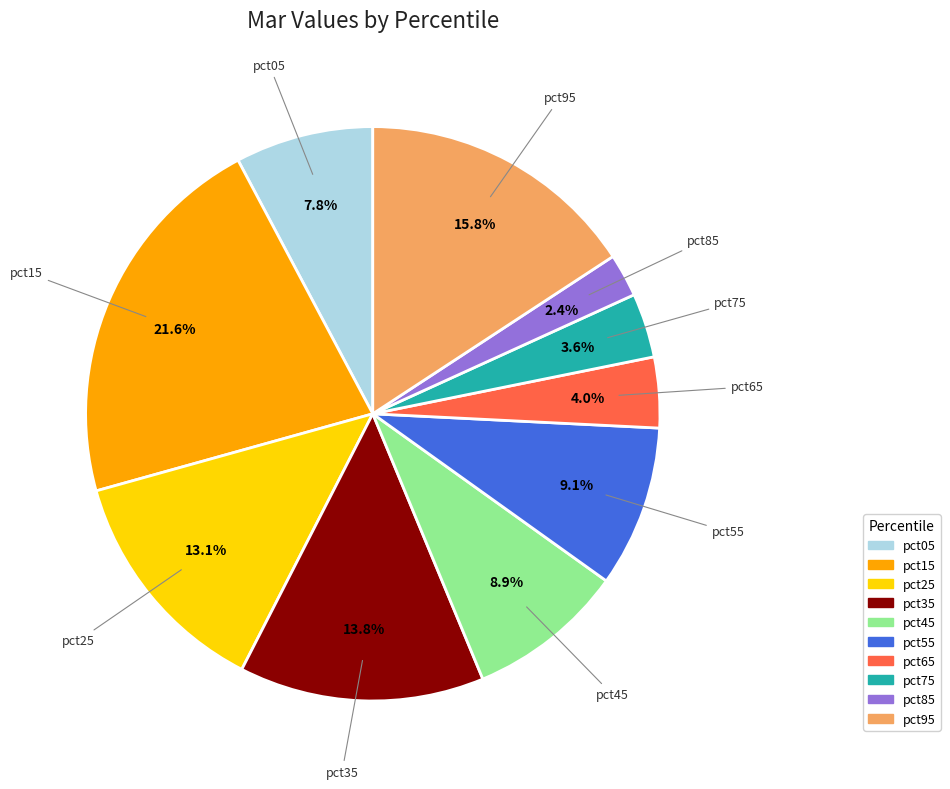

Is pct65 the majority of the pie?

No